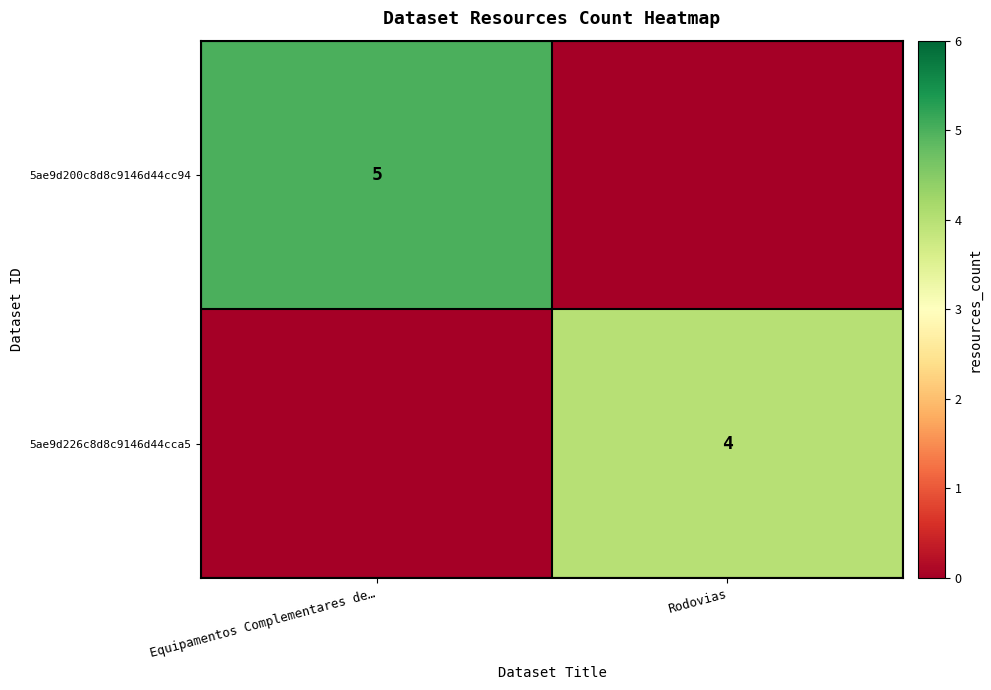

What is the total value across all series at Equipamentos Complementares de…?

5